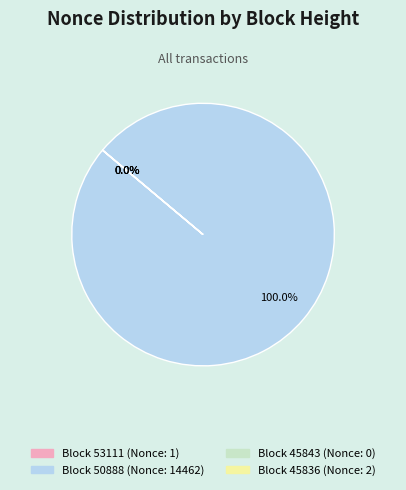

Is there a majority slice in this chart?

Yes